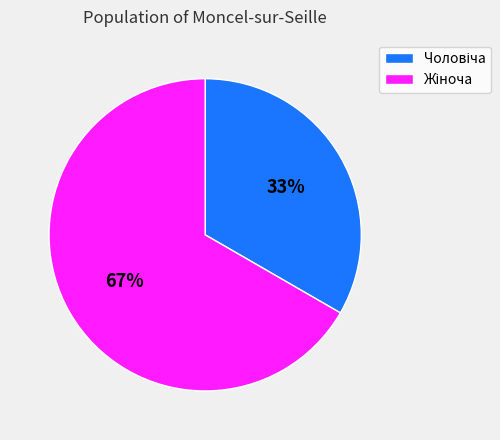

Does any single category account for the majority?

Yes